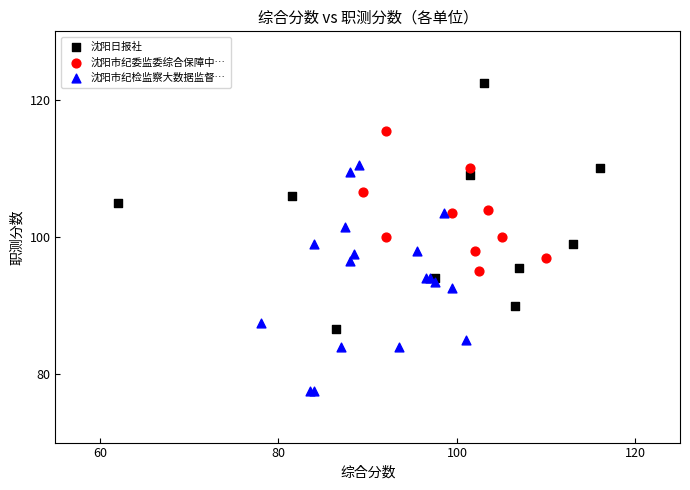

Which series contains the lowest Y value?

沈阳市纪检监察大数据监督…